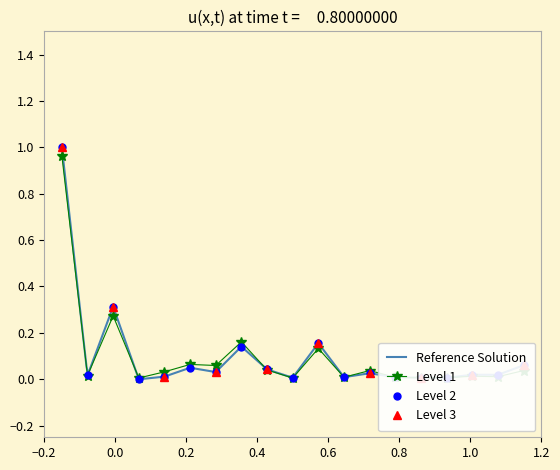

How many data points does each series have?

19